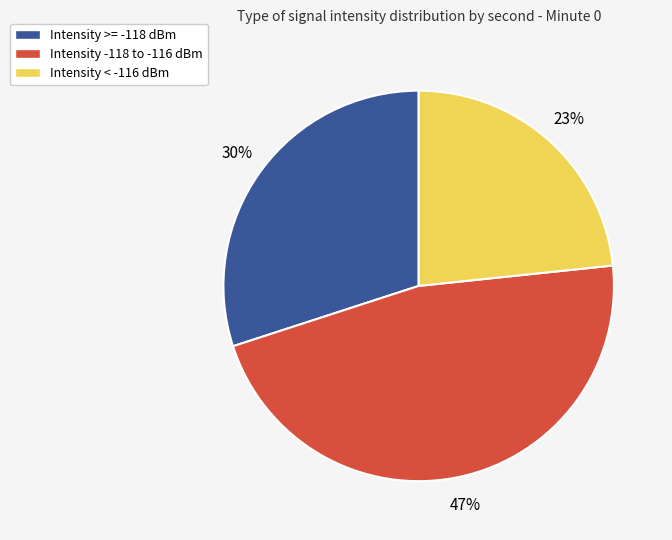

Is there any slice that represents more than half of the pie?

No